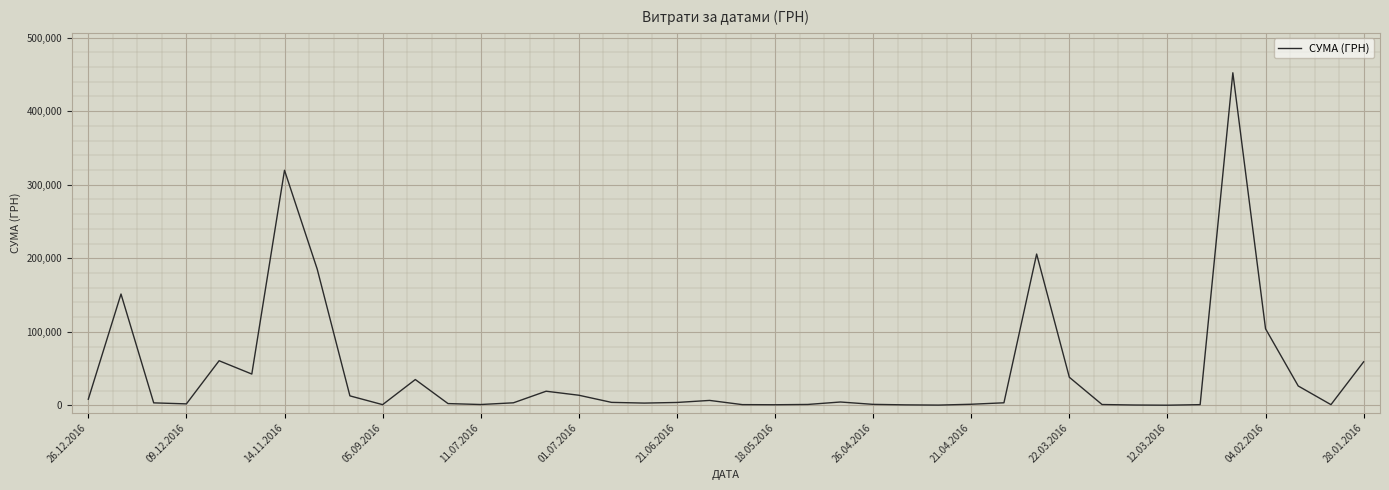

What is the sum of all values?

1785310.7